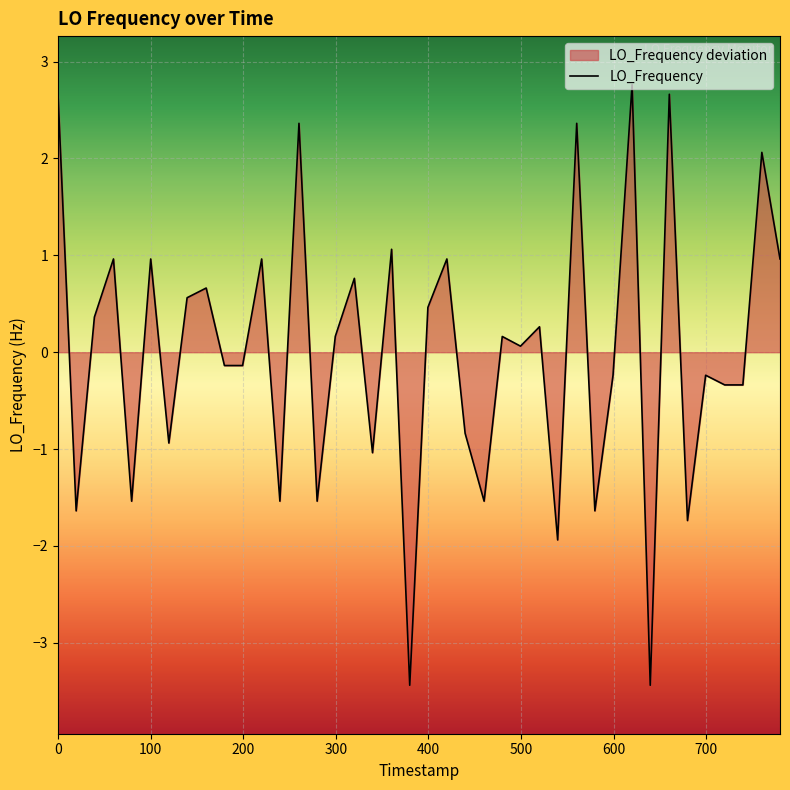

What is the difference between the maximum and minimum values?

6.2